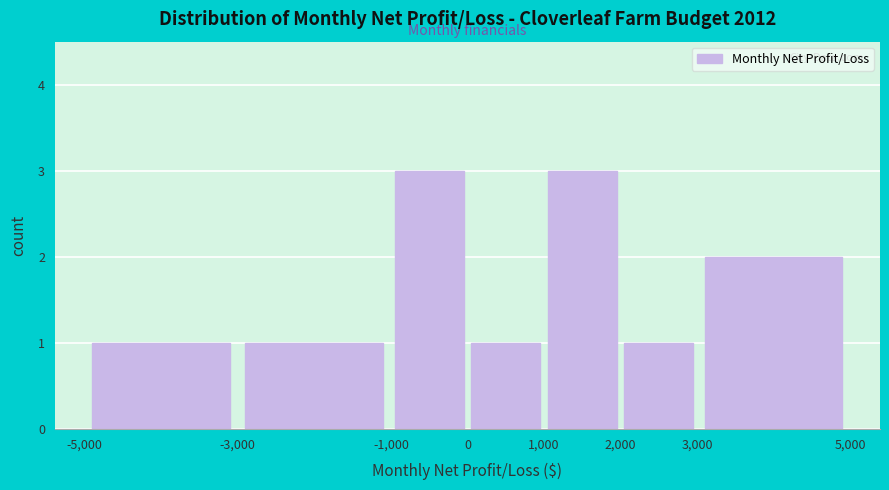

Reading left to right, list every bar in this chart as the range it spans on the x-axis followed by its height. The values are not printed on the chart, so give them approximately, as read against the axis.

-5,000 to -3,000: 1
-3,000 to -1,000: 1
-1,000 to 0: 3
0 to 1,000: 1
1,000 to 2,000: 3
2,000 to 3,000: 1
3,000 to 5,000: 2